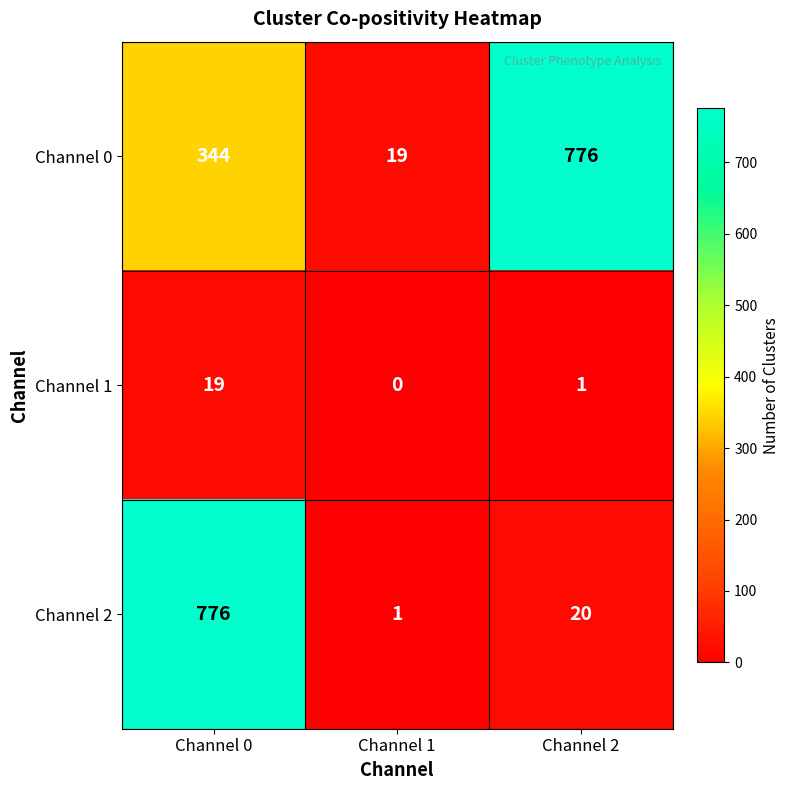

Reading left to right, transcribe all the data shown in this chart.

Channel 0: Channel 0=344	Channel 1=19	Channel 2=776
Channel 1: Channel 0=19	Channel 1=0	Channel 2=1
Channel 2: Channel 0=776	Channel 1=1	Channel 2=20